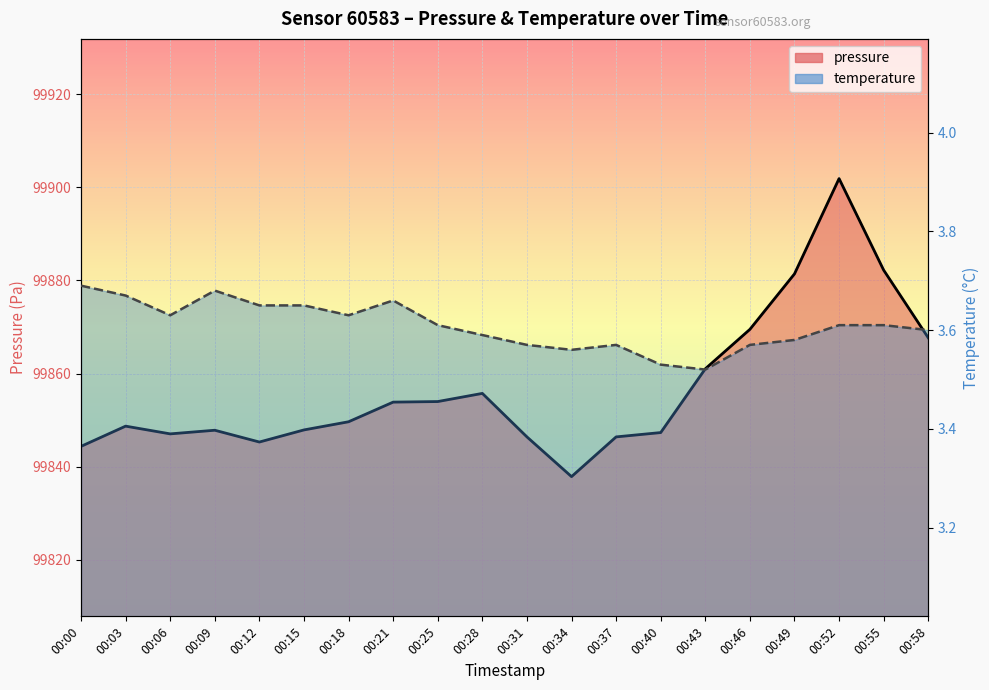

Reading left to right, list all the values displayed in this chart.

pressure: 99844.4	99848.7	99847.1	99847.8	99845.3	99847.9	99849.7	99853.9	99854.0	99855.8	99846.4	99837.9	99846.4	99847.3	99861.0	99869.5	99881.4	99901.9	99882.2	99867.7
temperature: 3.7	3.7	3.6	3.7	3.6	3.6	3.6	3.7	3.6	3.6	3.6	3.6	3.6	3.5	3.5	3.6	3.6	3.6	3.6	3.6